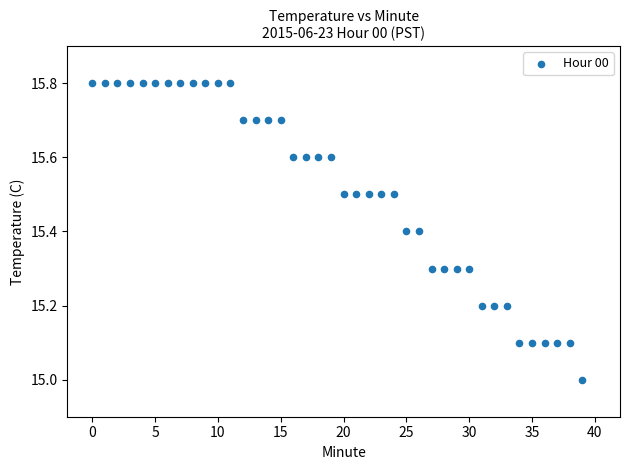

What is the range of Y values (max minus min)?

0.8